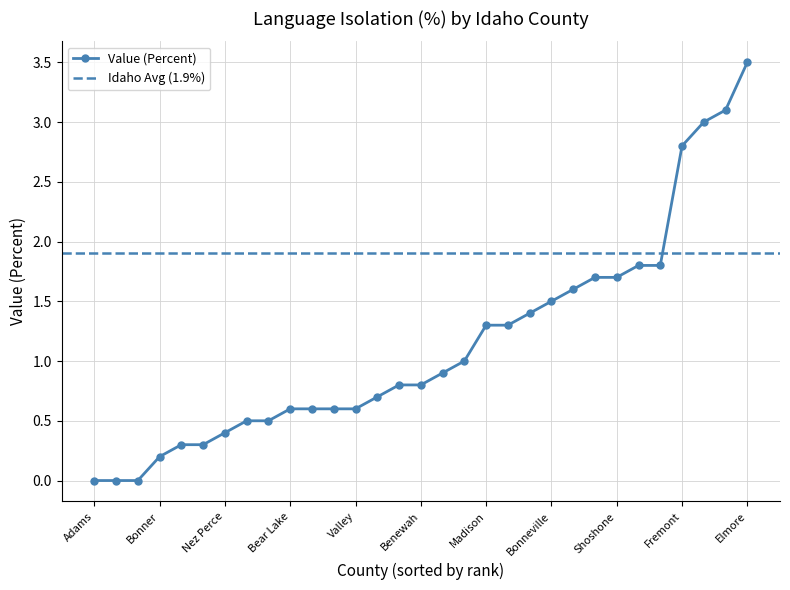

Does the chart have visible grid lines?

Yes